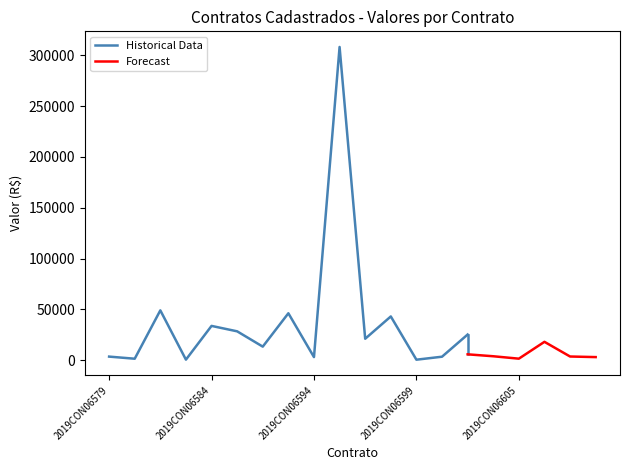

Is it true that Historical Data equals 5236 at 2019CON06611?

False